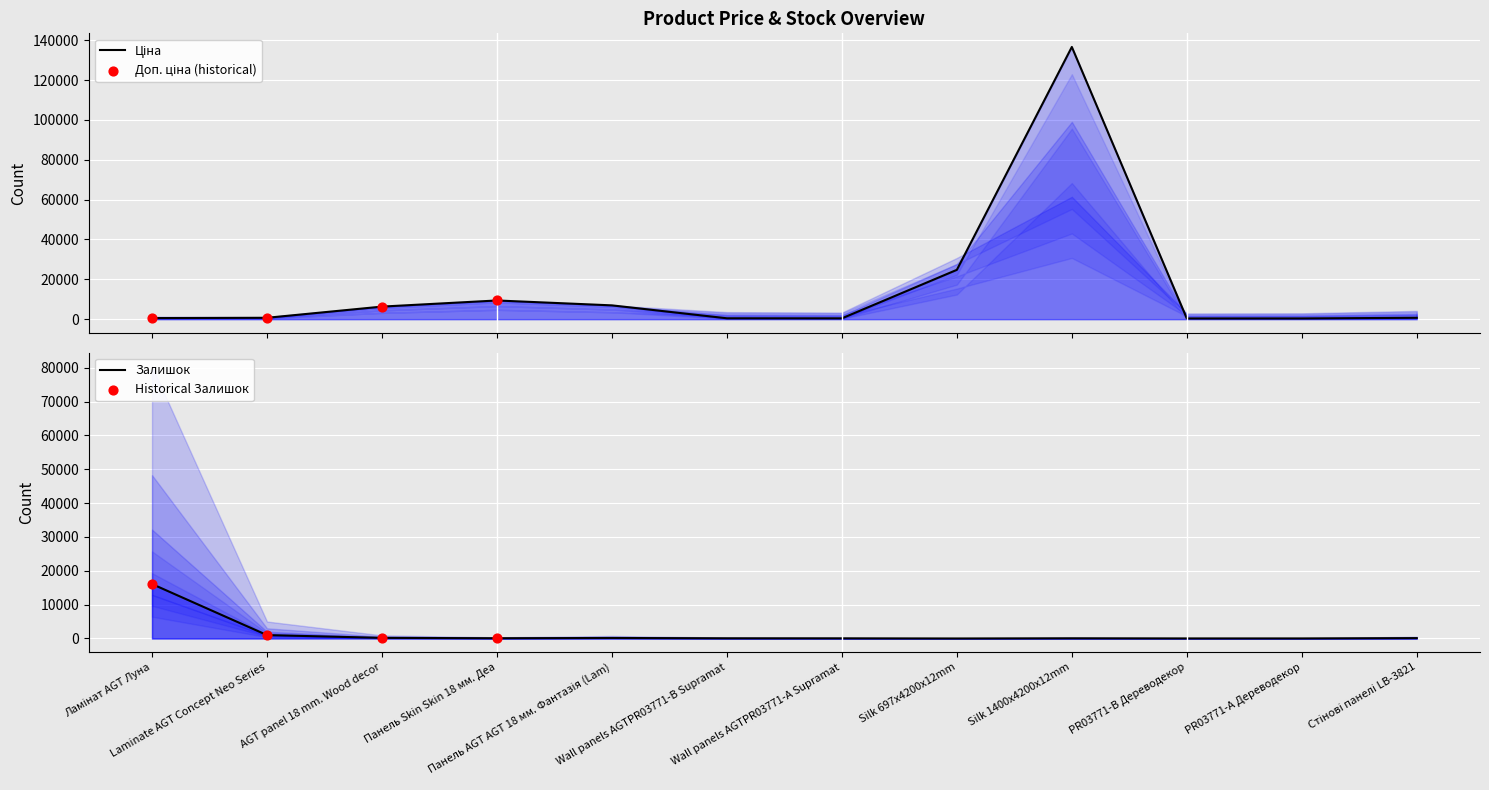

Is the value of Залишок at PR03771-А Дереводекор greater than the value of Ціна at AGT panel 18 mm. Wood decor?

No